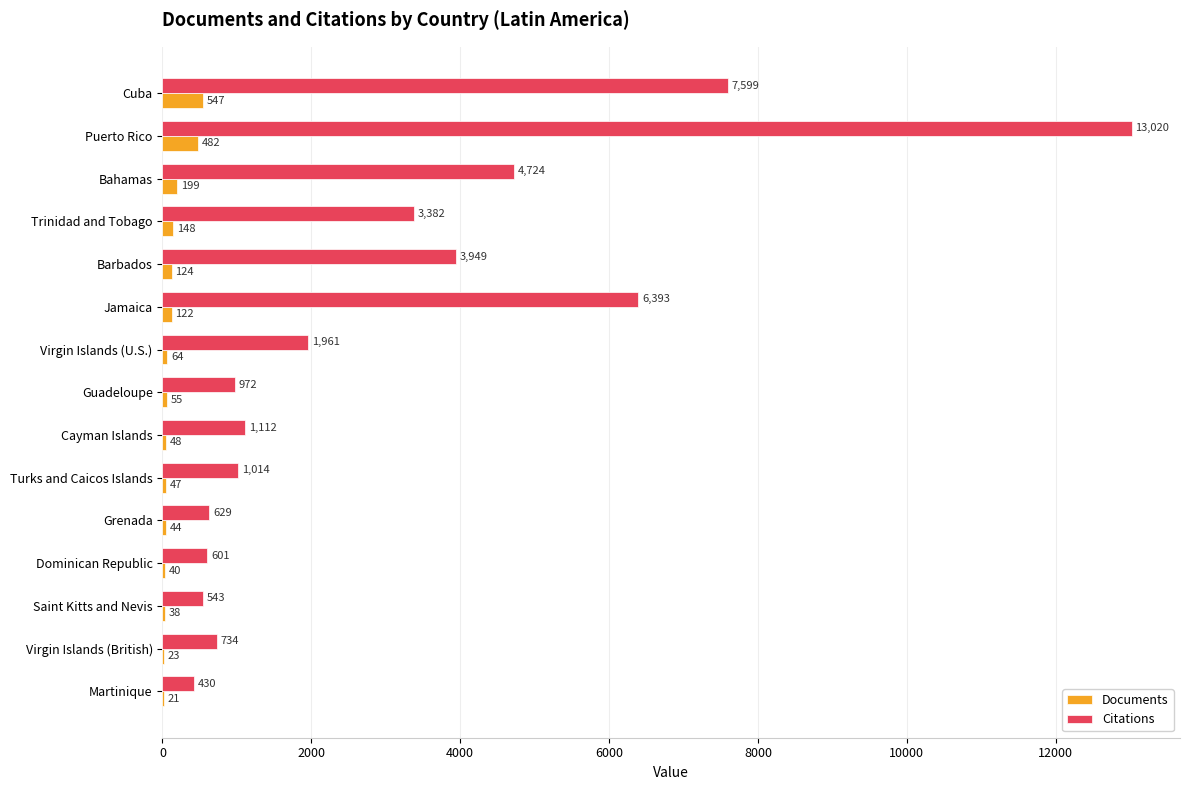

Is the value of Citations at Puerto Rico greater than the value of Documents at Jamaica?

Yes